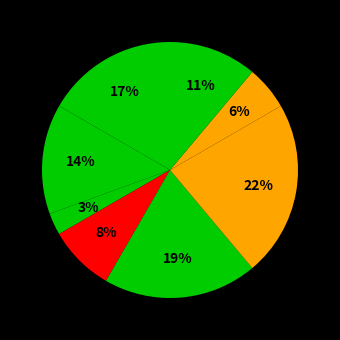

Rank the categories by value from highest to lowest.

Завідувач філією, Директор, В.о. директора, В.о. начальника, Ректор, Головний лікар, Начальник, Генеральний директор